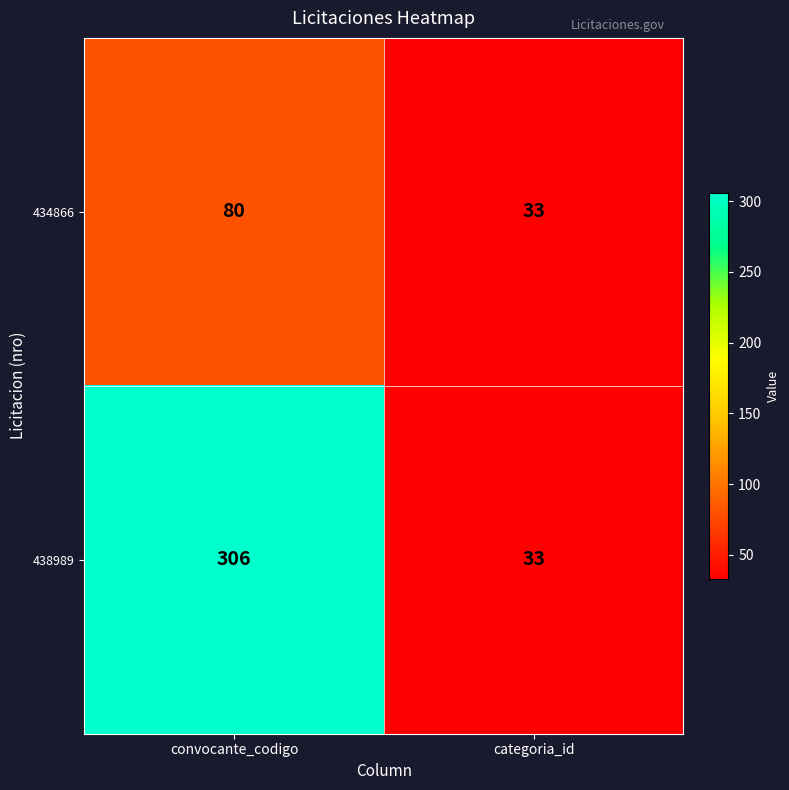

Which label corresponds to the largest value in the chart?

convocante_codigo